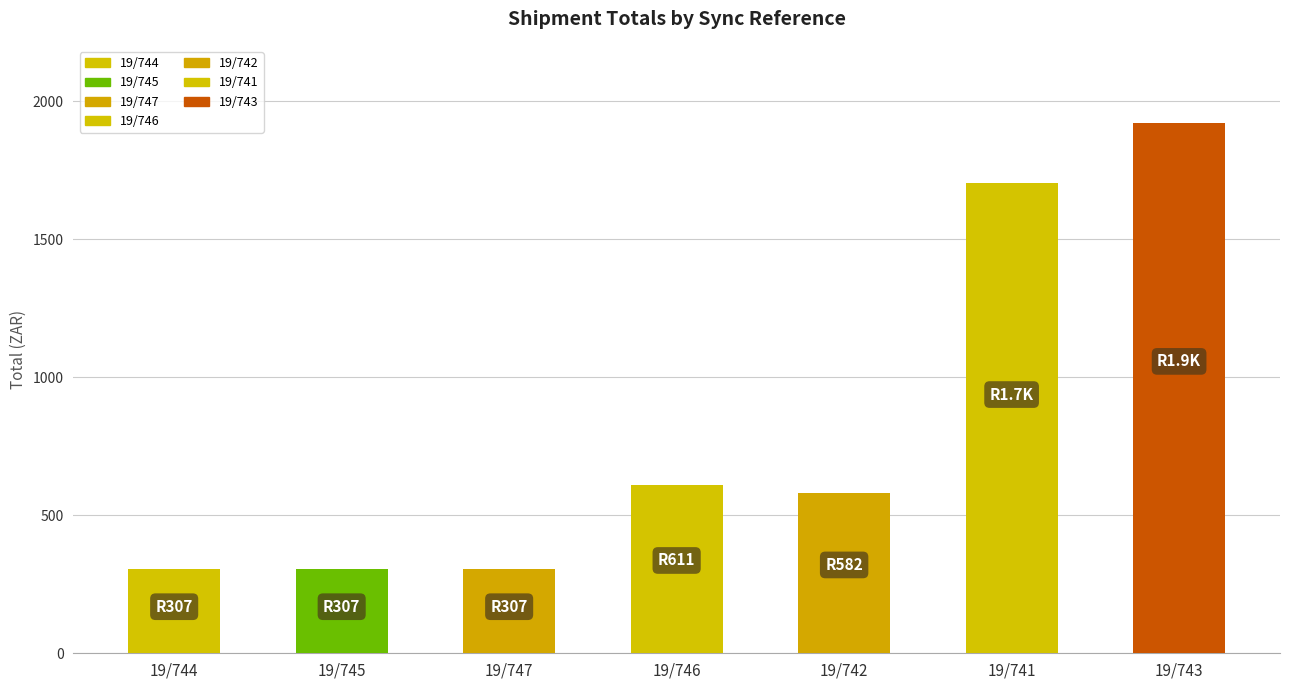

The value at 19/741 is 2554.9. True or false?

False